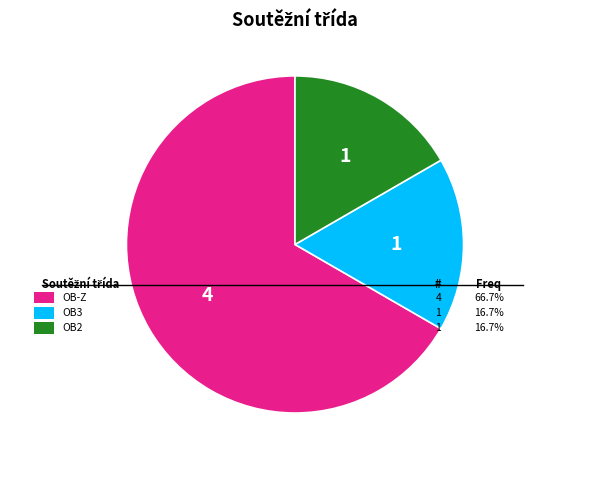

Which category has the smallest portion of the pie?

OB3